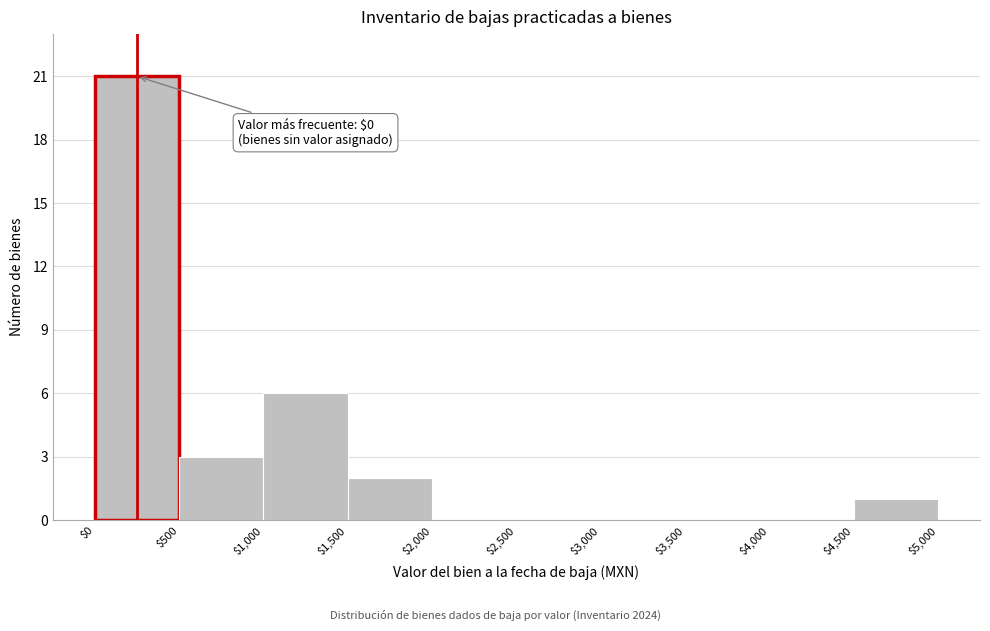

Which range on the x-axis has the tallest bar?

$0 to $500